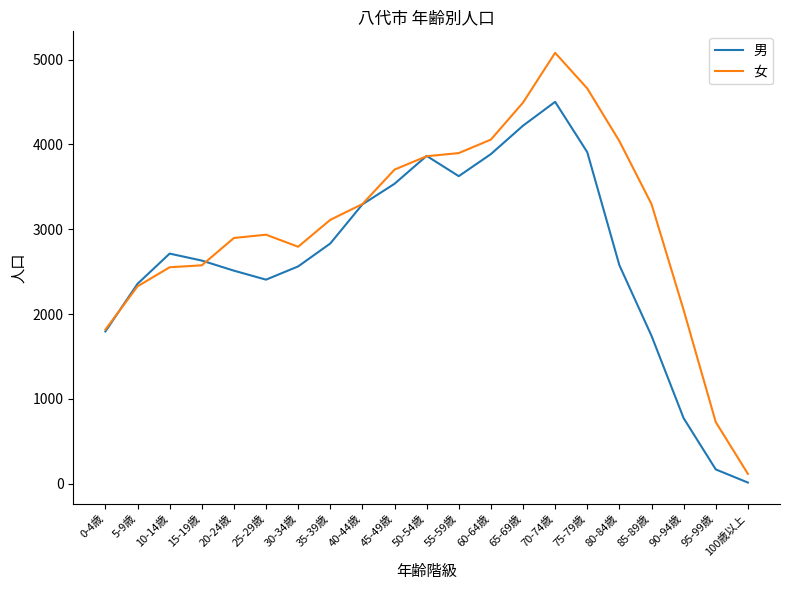

Which series has the largest range (max minus min)?

女